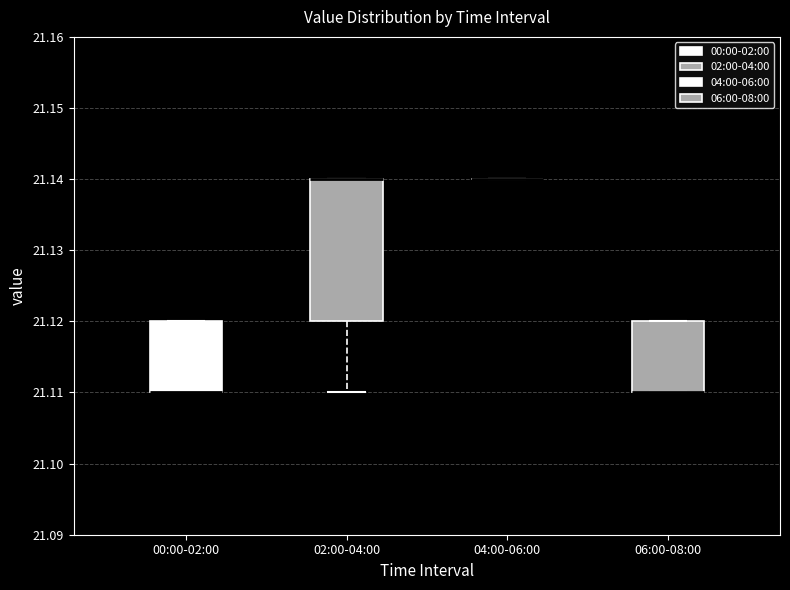

Reading left to right, read every box against the y-axis: the position of its median line, the range the box covers, and the ends of its whiskers. The values are not printed on the chart, so give them approximately, as read against the axis.

00:00-02:00: median 21.11 (drawn on the box's lower edge), box 21.11 to 21.12, whiskers 21.11 to 21.12
02:00-04:00: median 21.14 (drawn on the box's upper edge), box 21.12 to 21.14, whiskers 21.11 to 21.14
04:00-06:00: box collapsed to a line at 21.14, whiskers 21.14 to 21.14
06:00-08:00: median 21.11 (drawn on the box's lower edge), box 21.11 to 21.12, whiskers 21.11 to 21.12